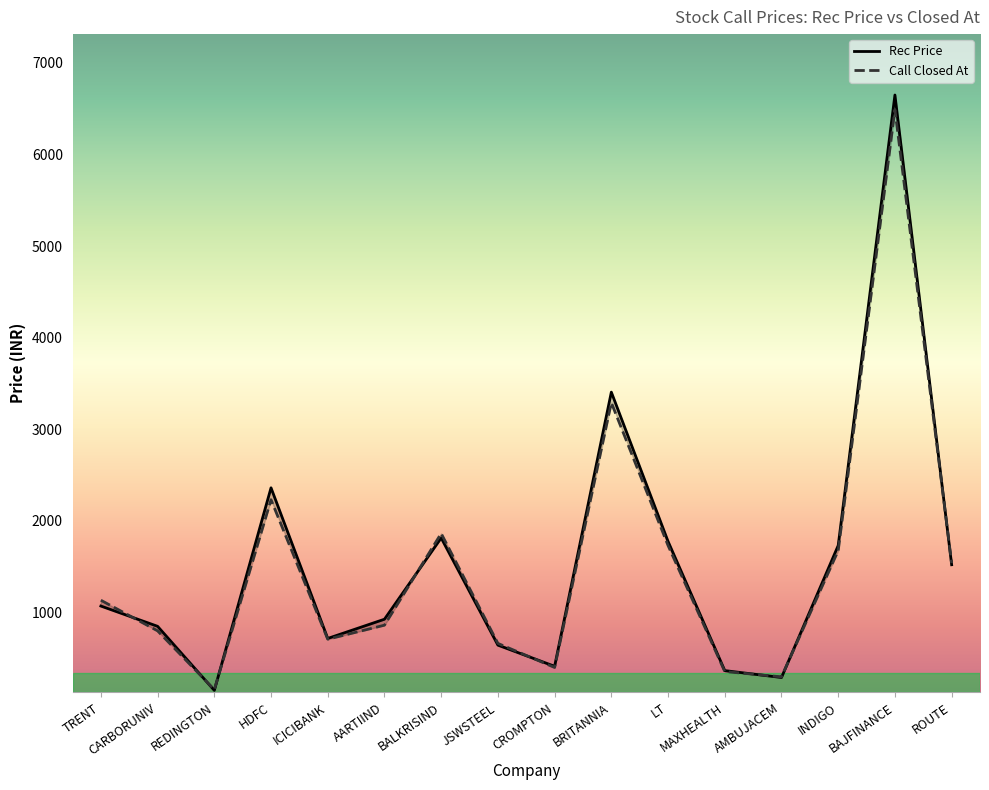

How many interior local valleys does the Call Closed At series have?

4